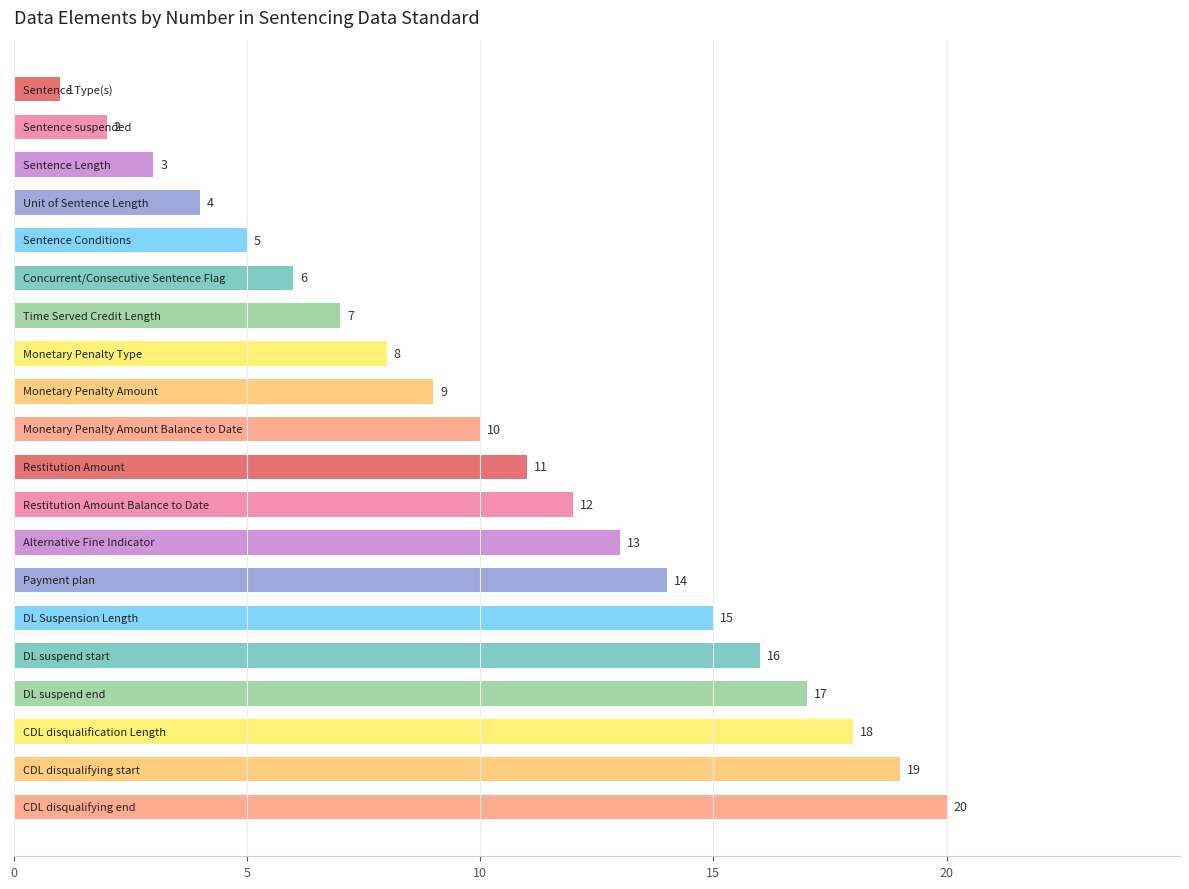

What is the sum of all values?

210